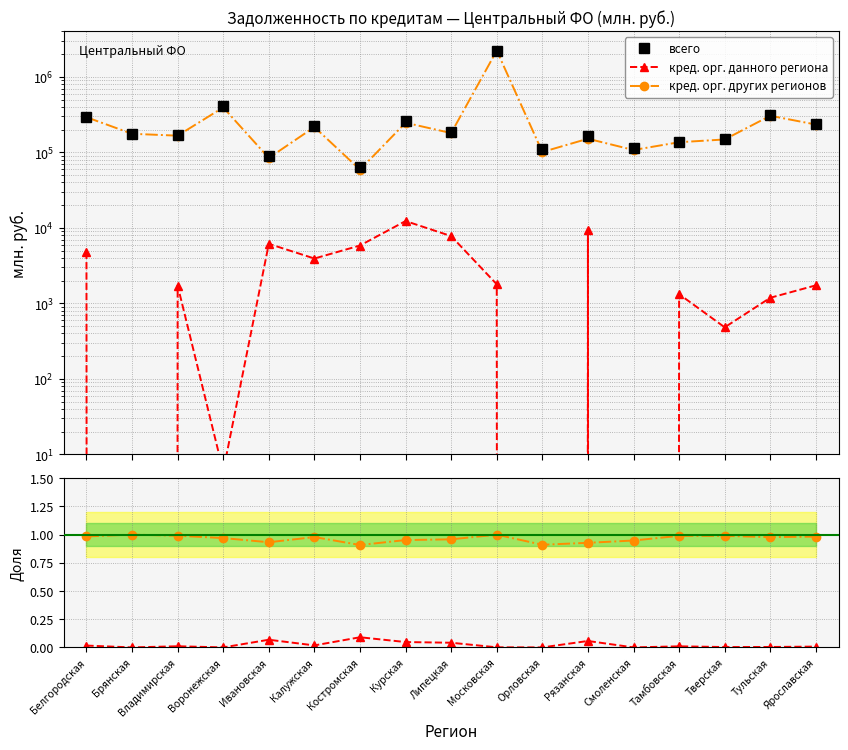

The всего series shows 90535.0 at Ивановская. True or false?

True